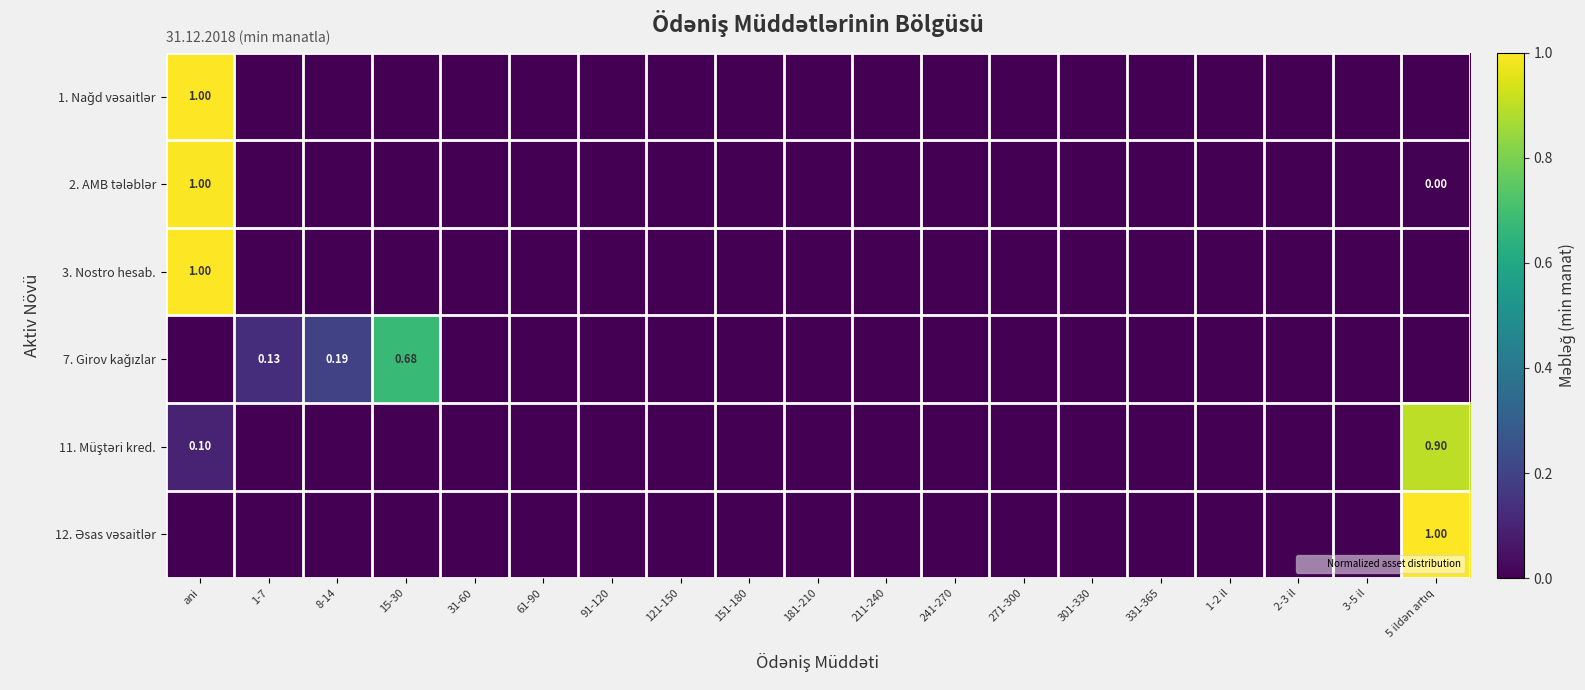

What is the difference between the maximum and minimum values in the 3. Nostro hesab. series?

1.0